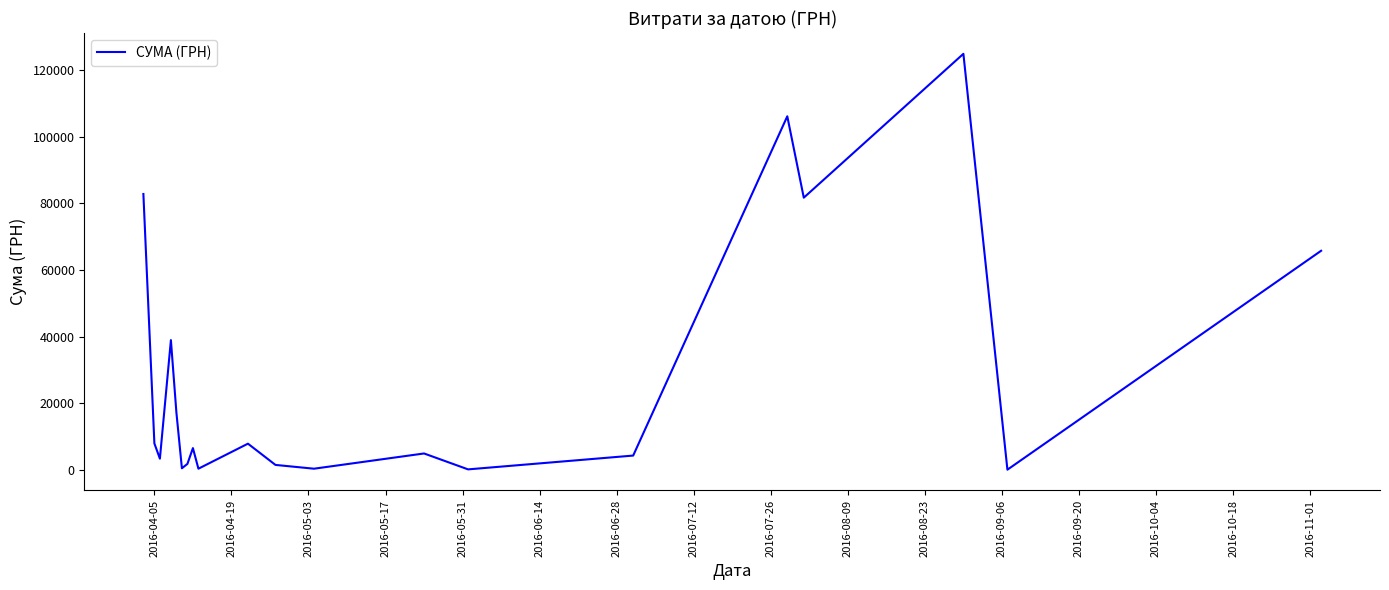

What is the greatest value displayed?

124904.8